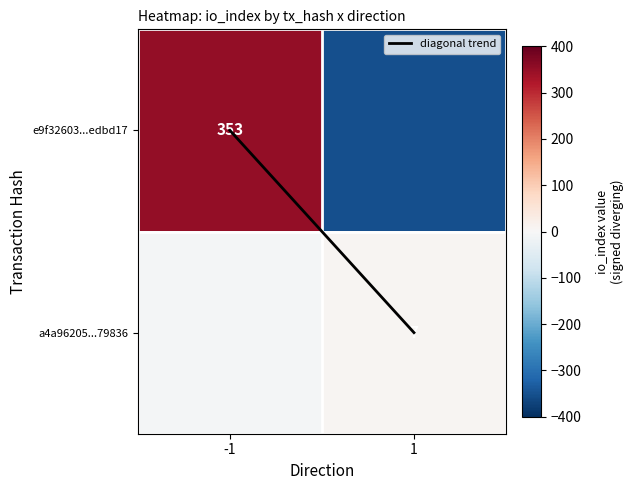

What is the spread (max minus min) of values at 1?

360